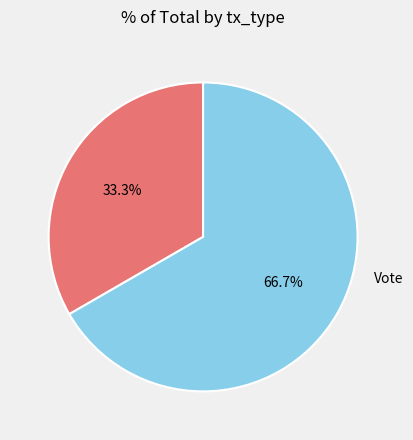

Does any single category account for the majority?

Yes